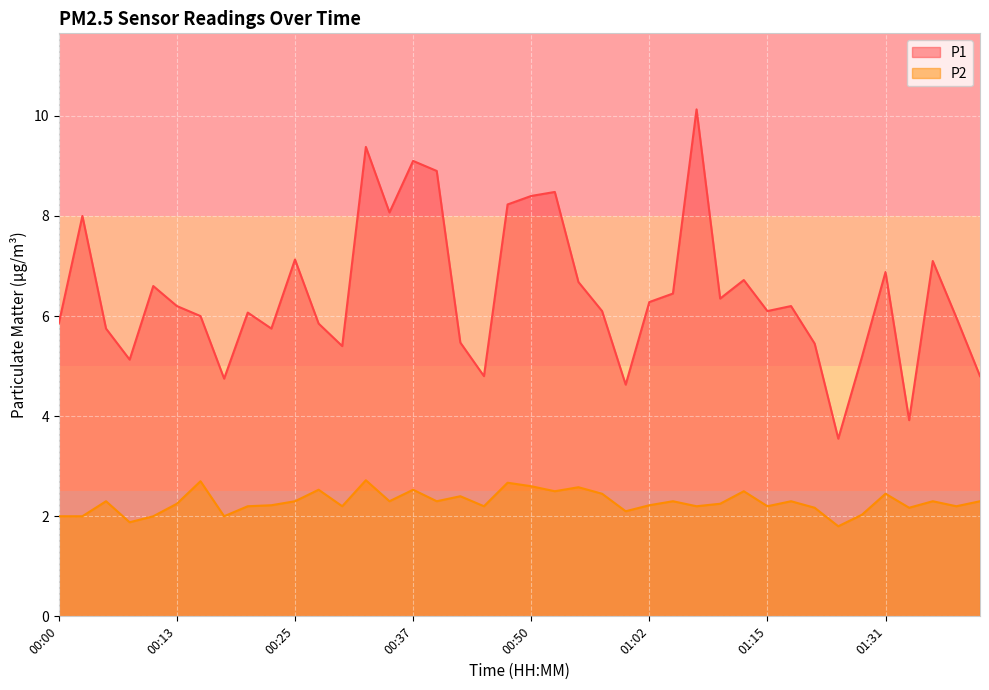

Reading right to left, extract all data points from this chart.

P1: 4.8	6.0	7.1	3.9	6.9	5.2	3.5	5.5	6.2	6.1	6.7	6.3	10.1	6.5	6.3	4.6	6.1	6.7	8.5	8.4	8.2	4.8	5.5	8.9	9.1	8.1	9.4	5.4	5.8	7.1	5.8	6.1	4.8	6.0	6.2	6.6	5.1	5.8	8.0	5.8
P2: 2.3	2.2	2.3	2.2	2.5	2.0	1.8	2.2	2.3	2.2	2.5	2.2	2.2	2.3	2.2	2.1	2.5	2.6	2.5	2.6	2.7	2.2	2.4	2.3	2.5	2.3	2.7	2.2	2.5	2.3	2.2	2.2	2.0	2.7	2.2	2.0	1.9	2.3	2.0	2.0